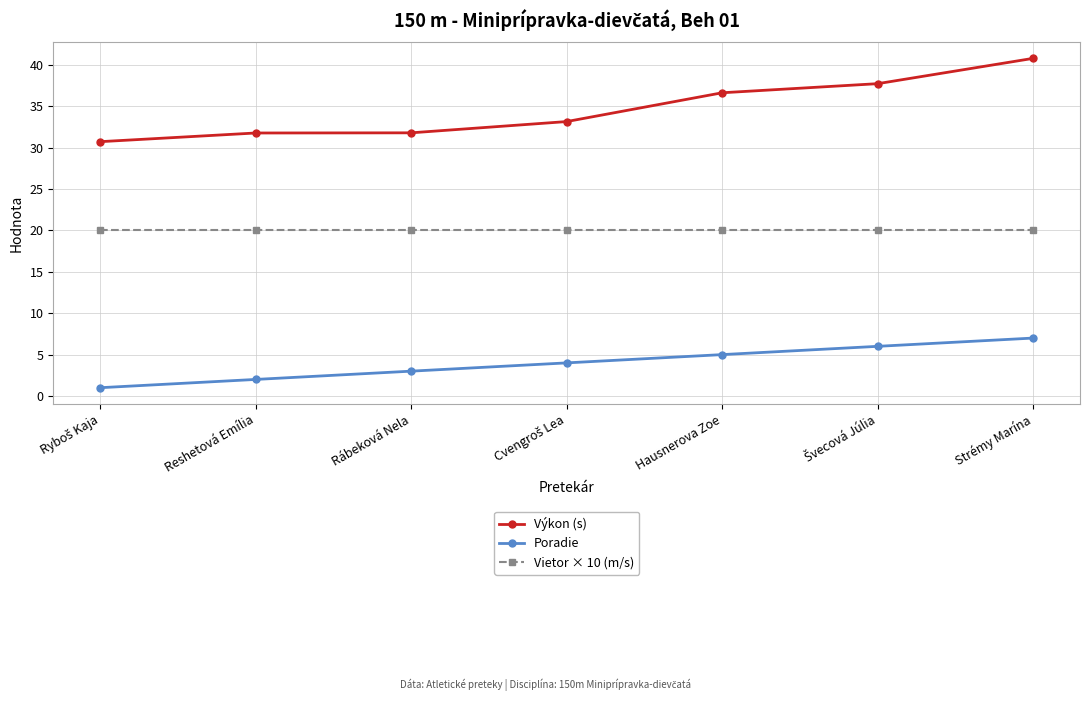

What is the maximum value shown in the chart?

40.8